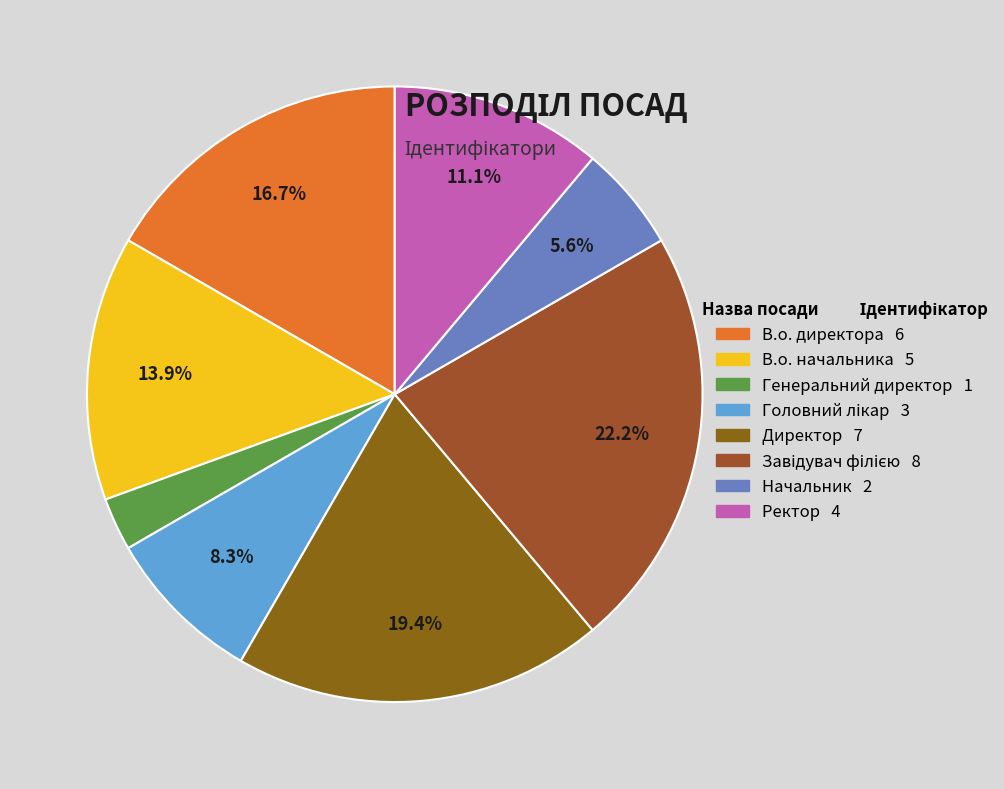

Is there any slice that represents more than half of the pie?

No